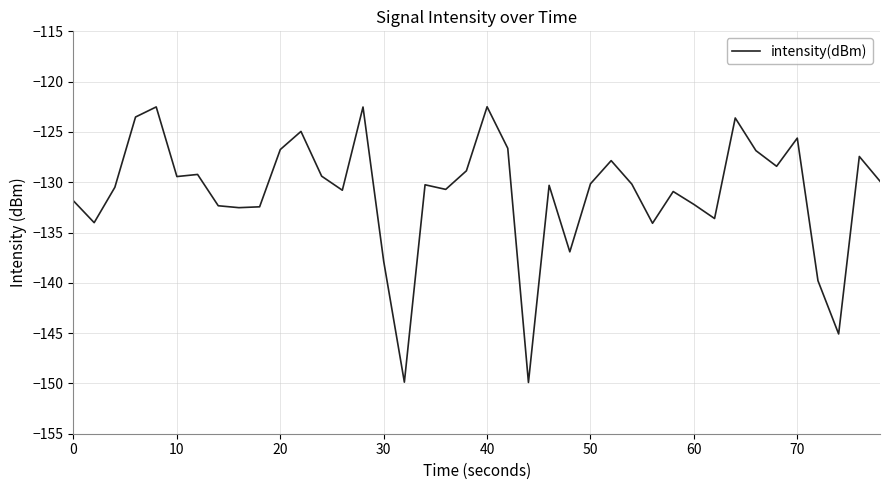

What is the smallest value displayed?

-149.9